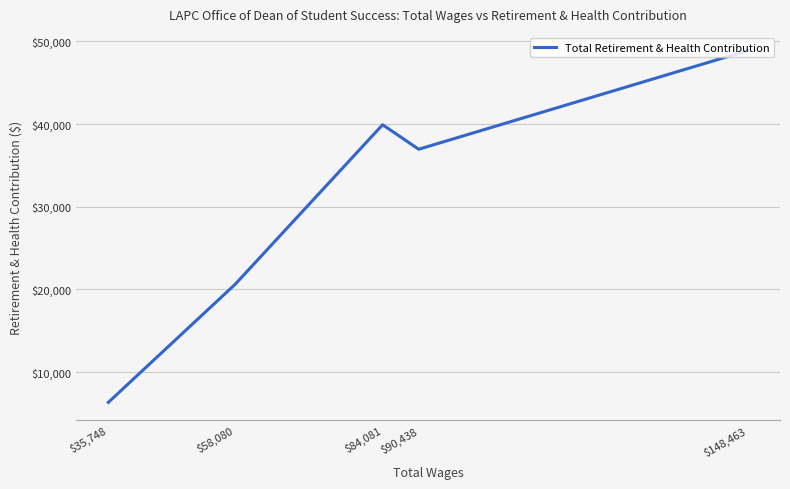

What is the sum of all values?

152717